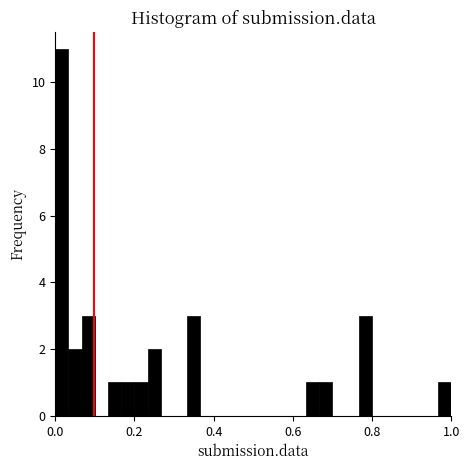

Read against the x-axis, roughly where is the centre of the tallest bar?

0.02